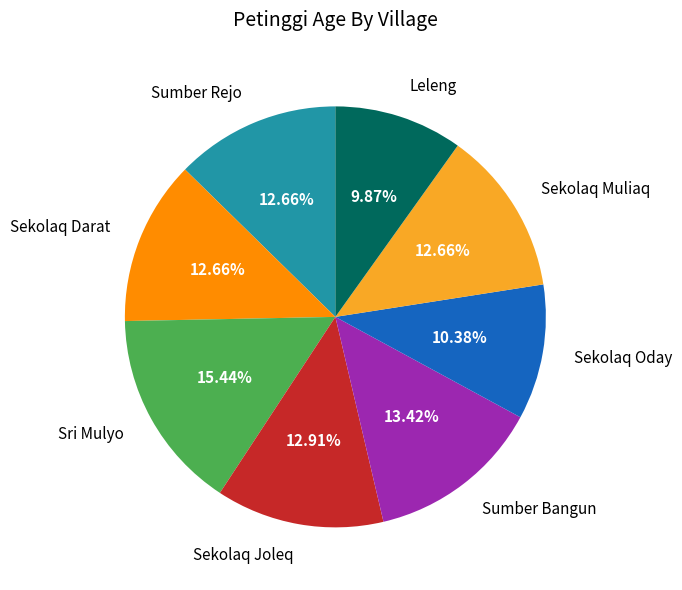

What is the smallest slice in the pie chart?

Leleng